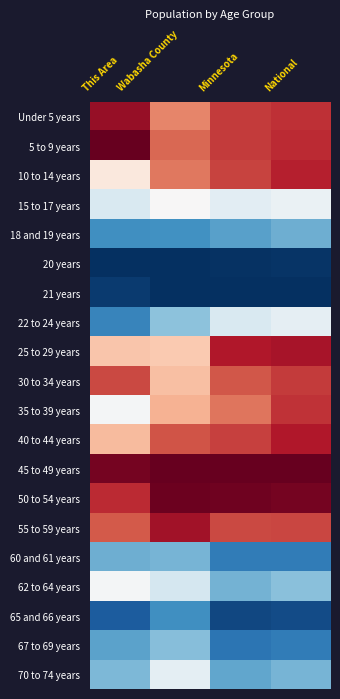

How many distinct data groups are displayed?

20